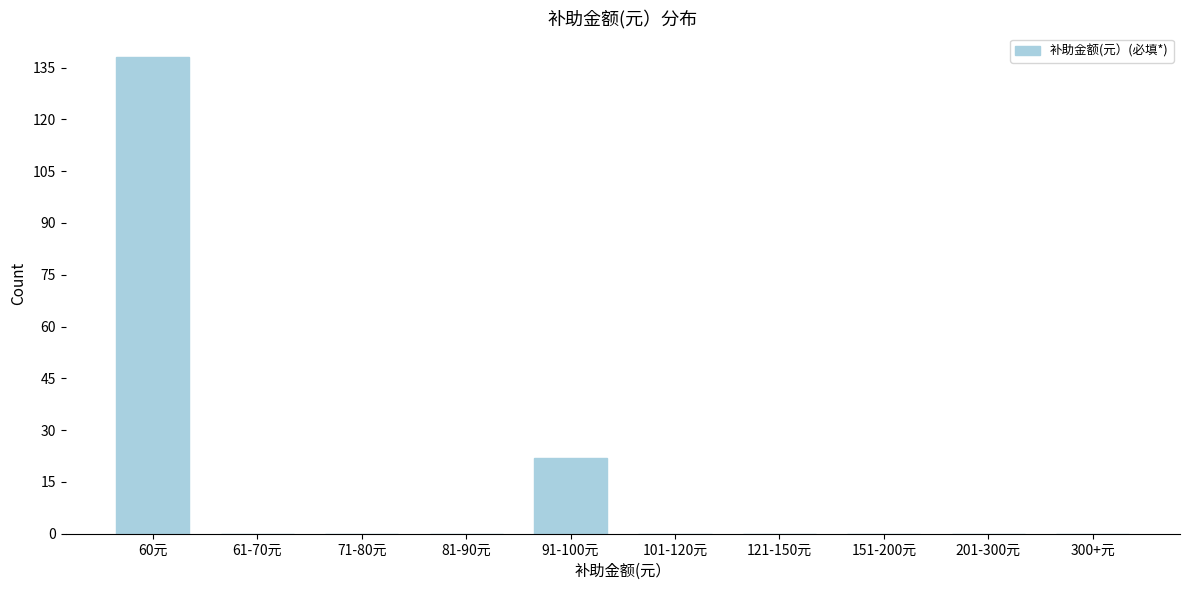

Reading right to left, transcribe all the data shown in this chart.

300+元=0	201-300元=0	151-200元=0	121-150元=0	101-120元=0	91-100元=22	81-90元=0	71-80元=0	61-70元=0	60元=138